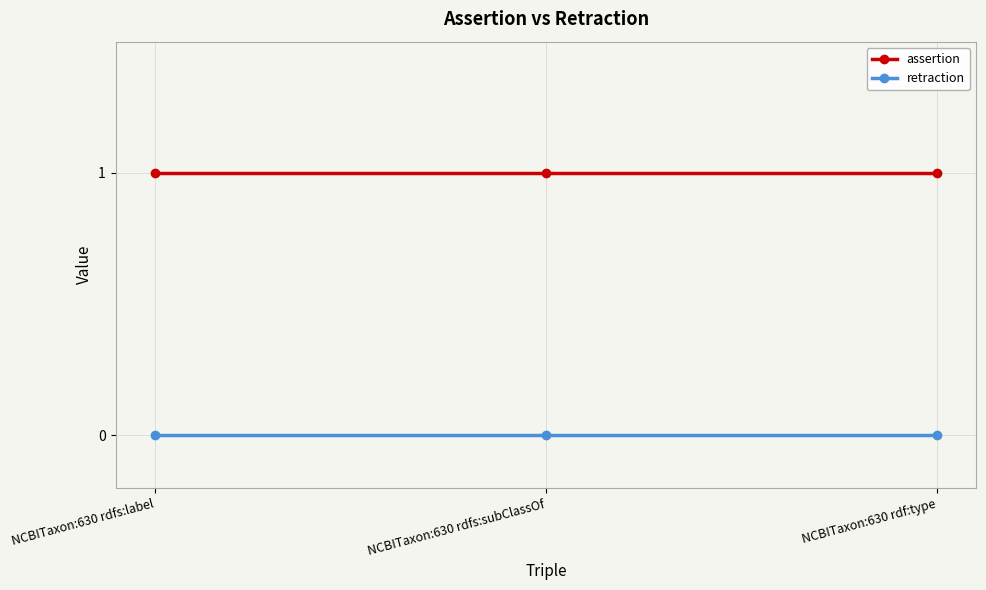

Is it true that retraction equals 0 at NCBITaxon:630 rdfs:label?

True